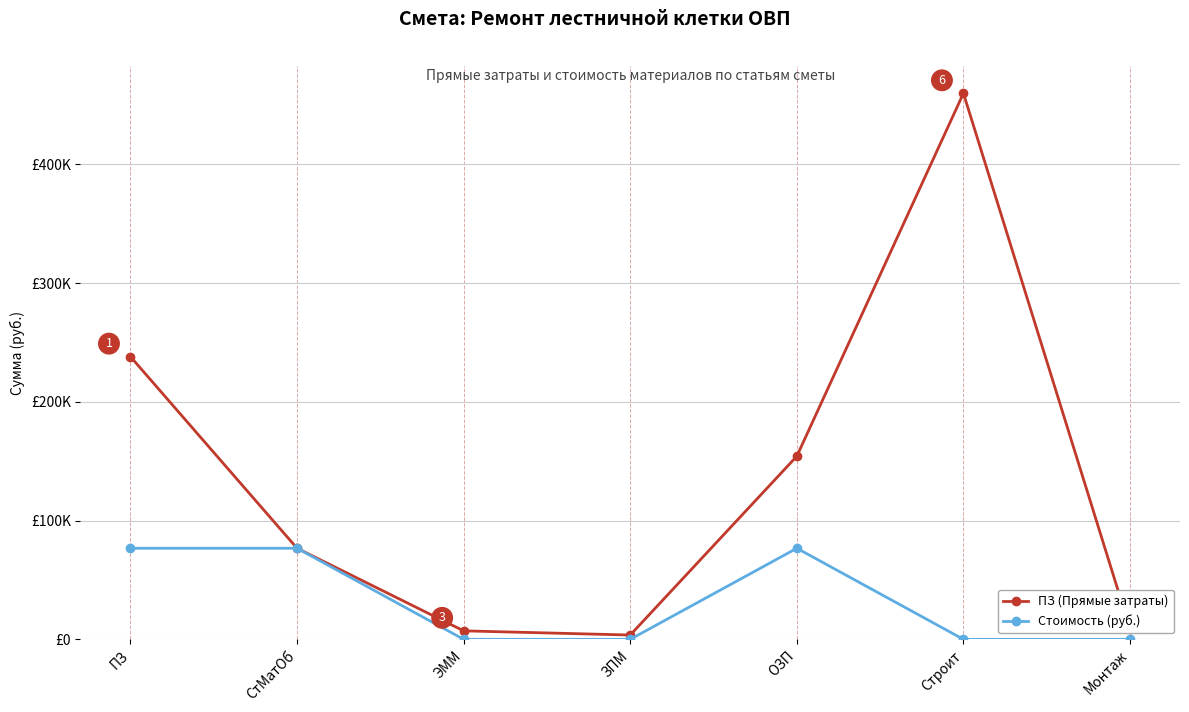

What is the difference between the highest and lowest values at ЗПМ?

3619.8